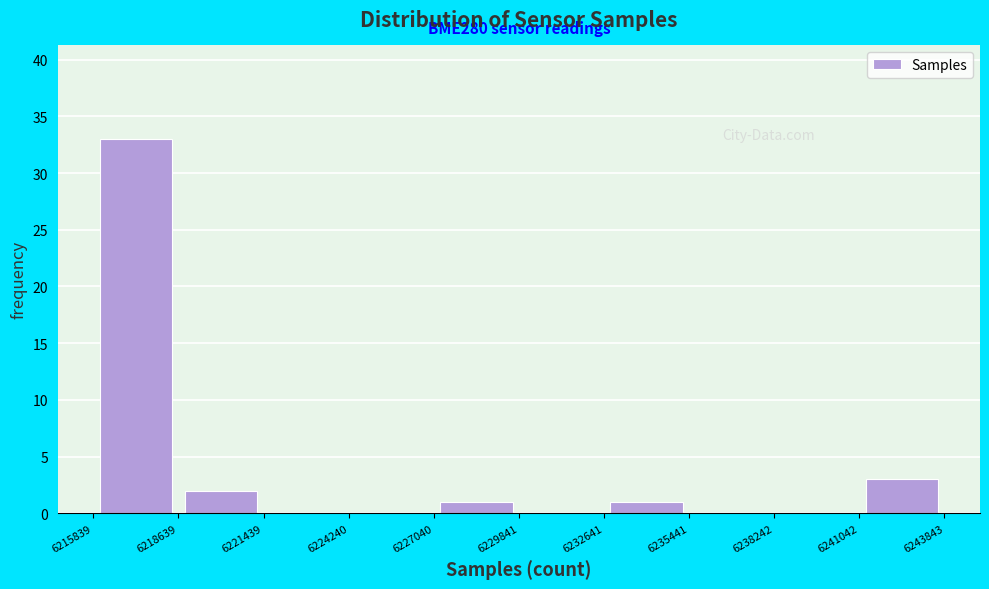

Which range on the x-axis has the tallest bar?

6215839 to 6218639